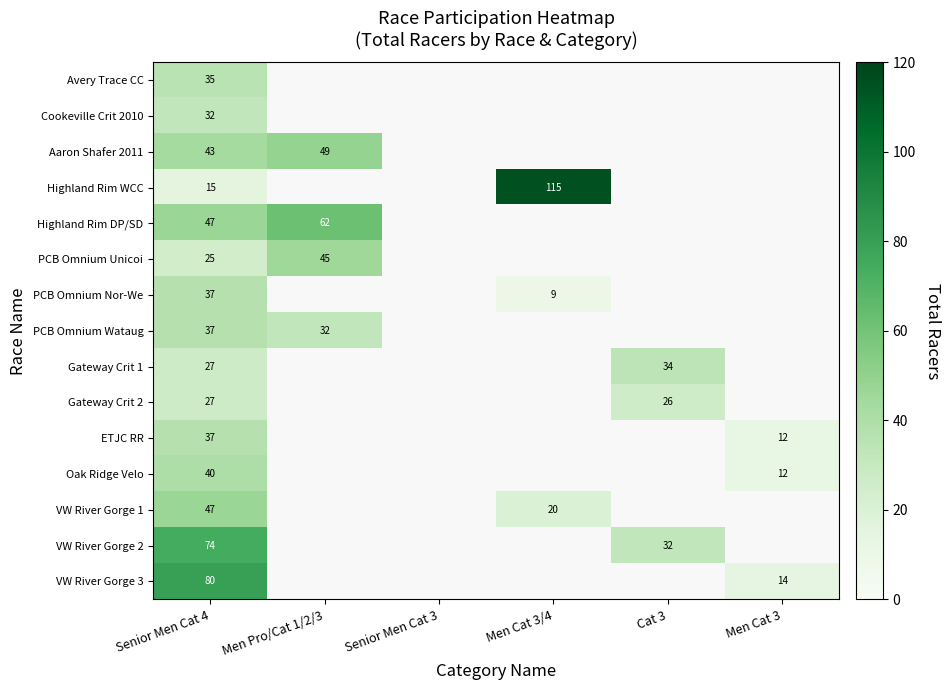

Is it true that ETJC RR equals 37 at Senior Men Cat 4?

True